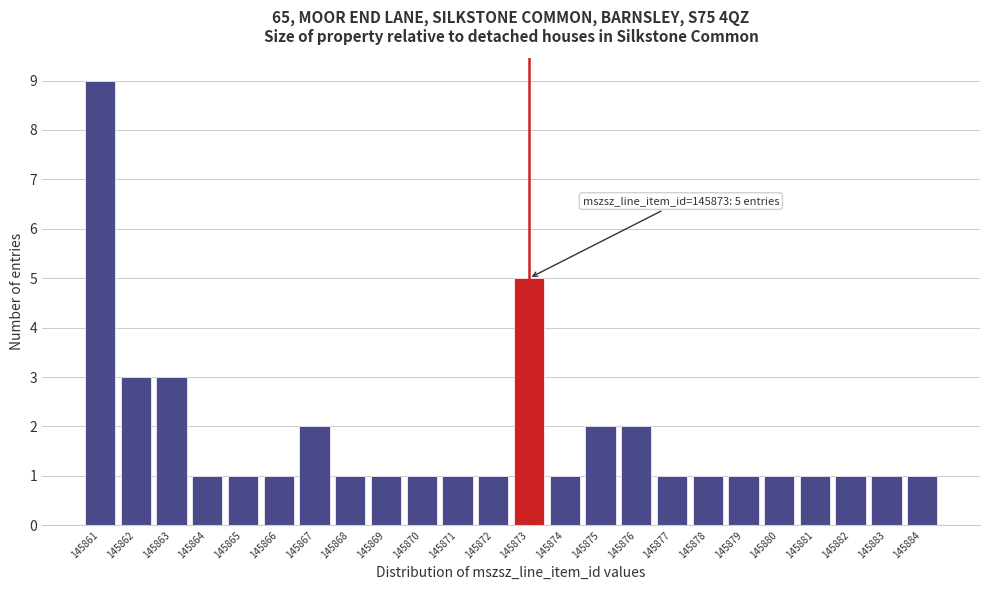

Over which range of the x-axis is the bar tallest?

145860.5 to 145861.5